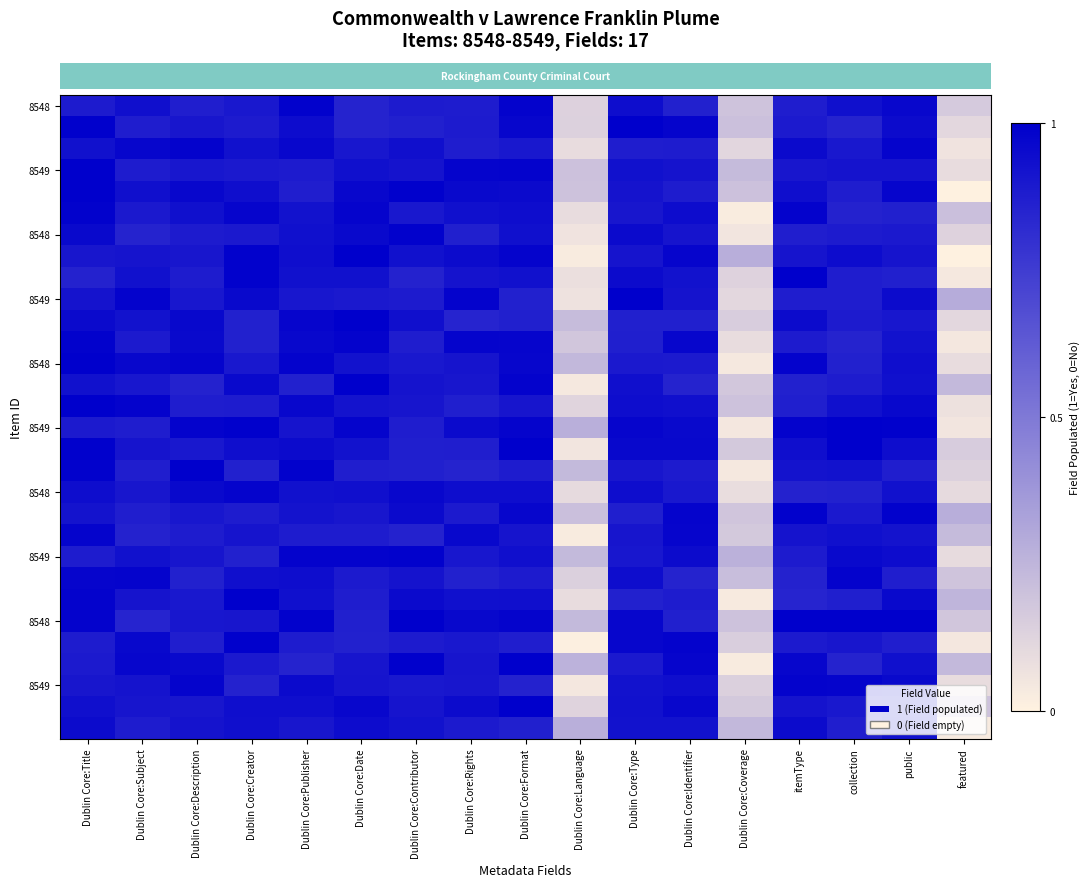

What is the maximum value shown in the chart?

1.0